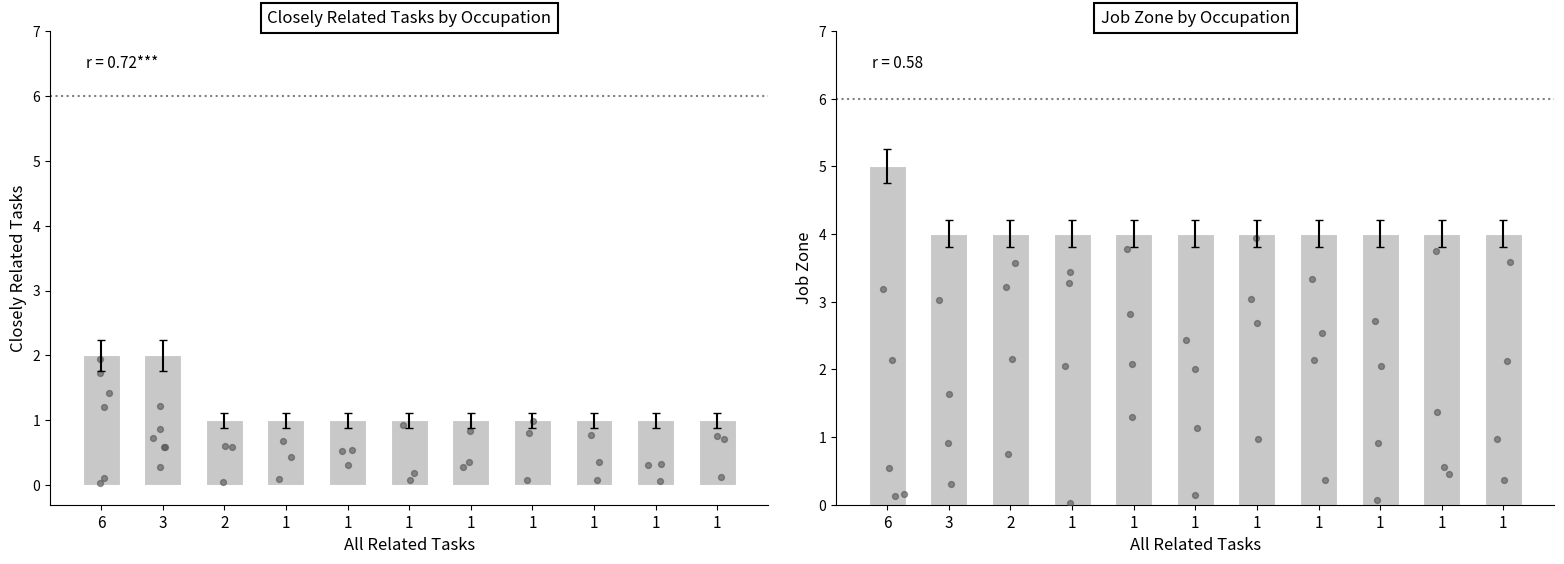

Which series has the largest total across all categories?

Job Zone